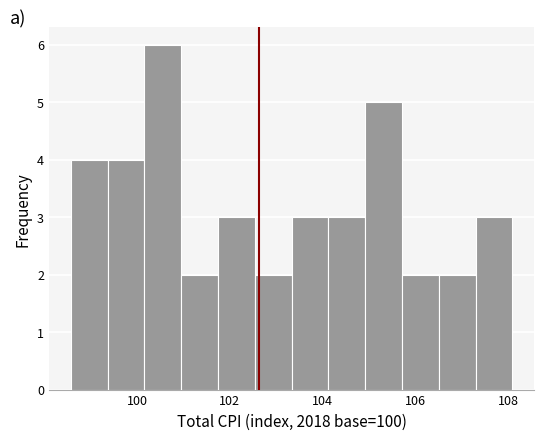

Read against the x-axis, roughly where is the centre of the tallest bar?

100.6